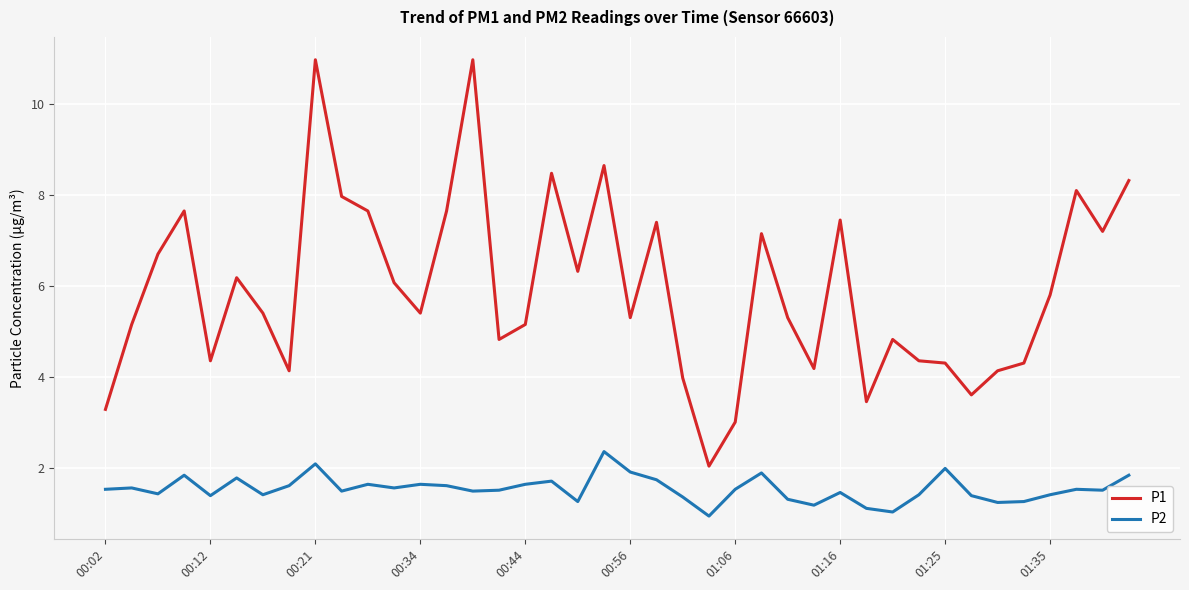

How many values in the P1 series are below 5?

15